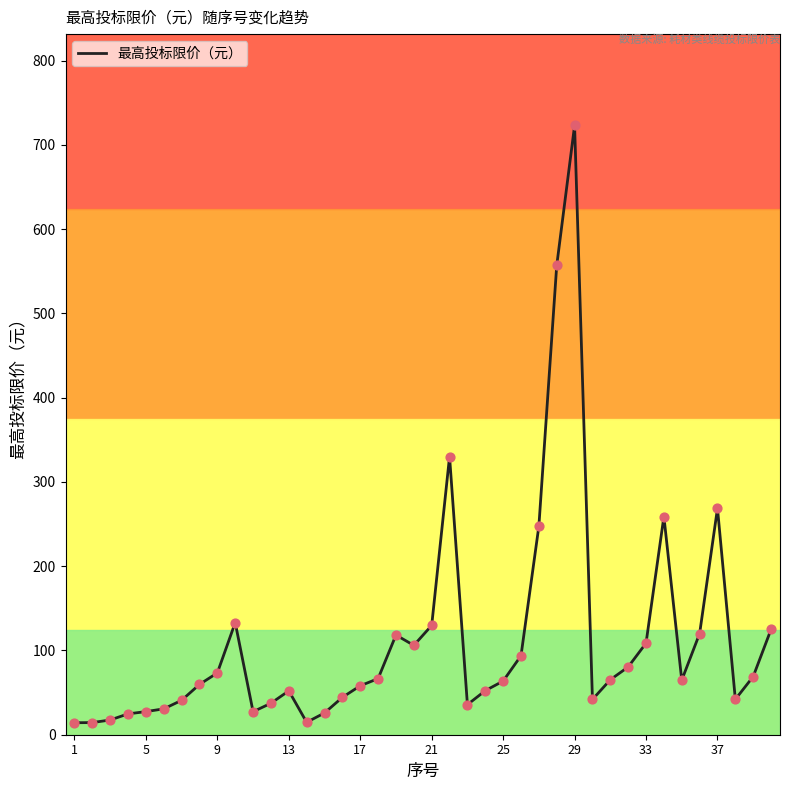

What is the highest value of the 最高投标限价（元） series?

723.1